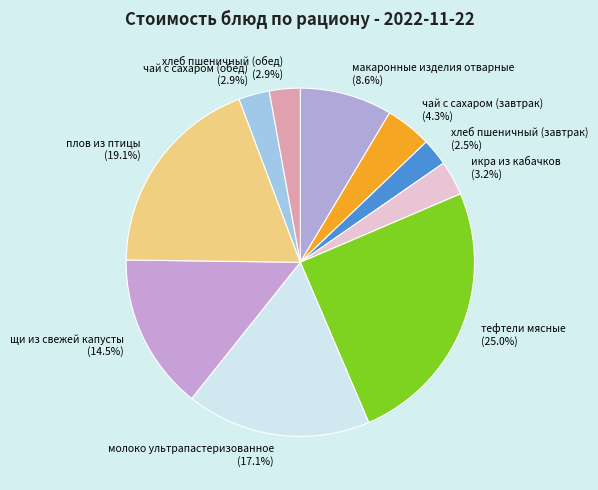

To the nearest percent, what is the difference between the largest and smallest slice percentages?

22%